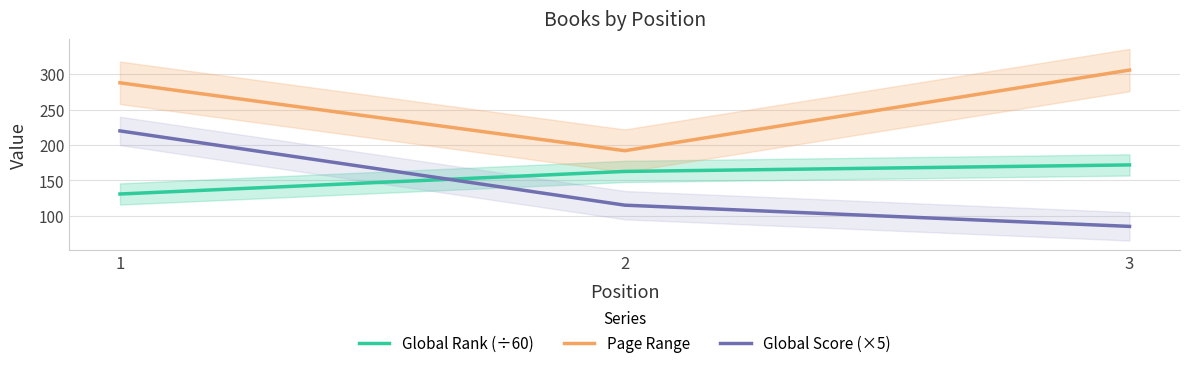

Is it true that Page Range equals 192.0 at 2?

True